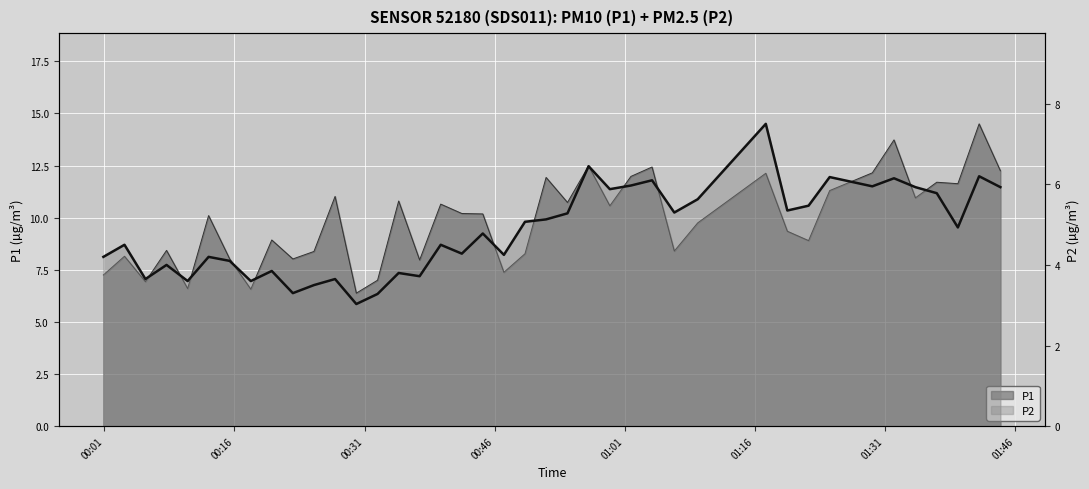

At how many categories does at least one series exceed 11?

13